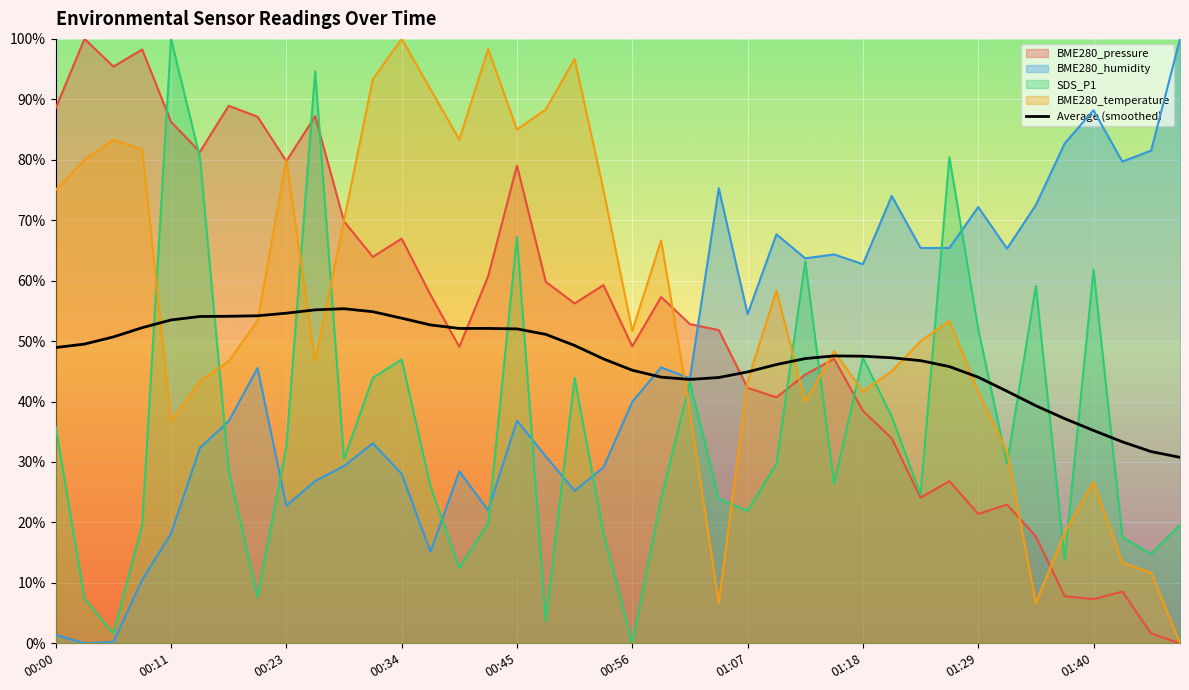

What is the average value?

47.3